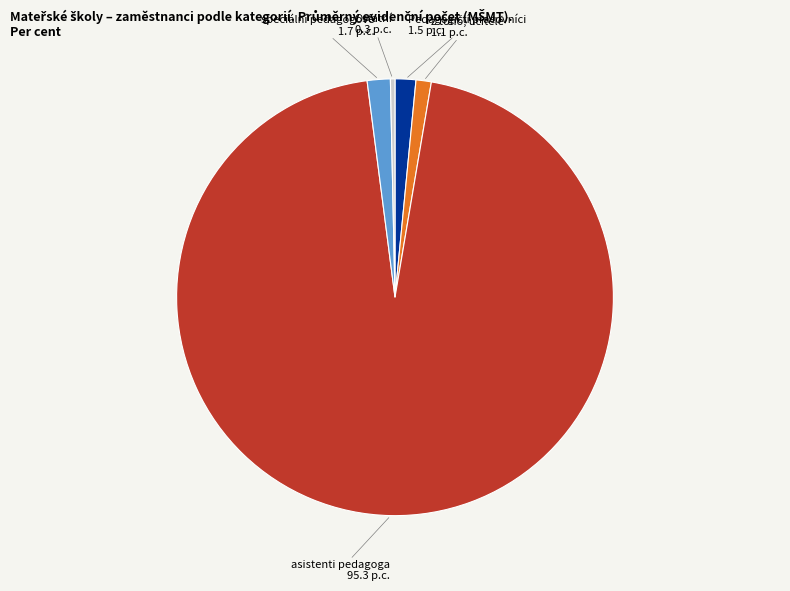

Is there any slice that represents more than half of the pie?

Yes